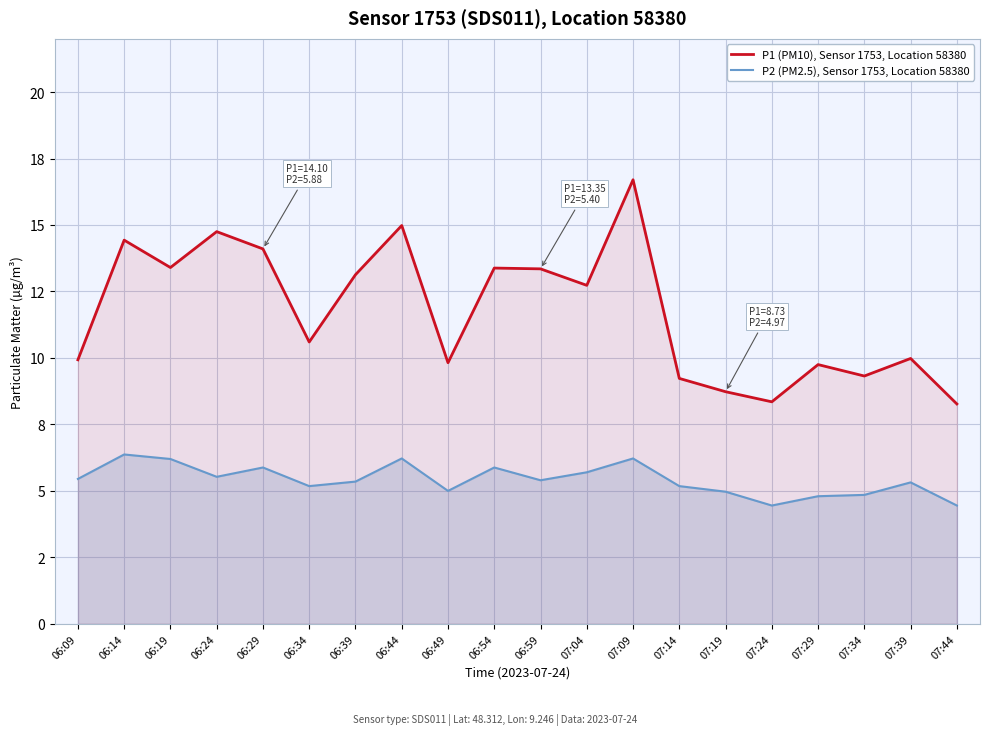

Reading left to right, what are all the values shown in this chart?

P1 (PM10), Sensor 1753, Location 58380: 9.9	14.4	13.4	14.8	14.1	10.6	13.1	15.0	9.8	13.4	13.3	12.7	16.7	9.2	8.7	8.3	9.8	9.3	10.0	8.3
P2 (PM2.5), Sensor 1753, Location 58380: 5.5	6.4	6.2	5.5	5.9	5.2	5.3	6.2	5.0	5.9	5.4	5.7	6.2	5.2	5.0	4.5	4.8	4.8	5.3	4.5